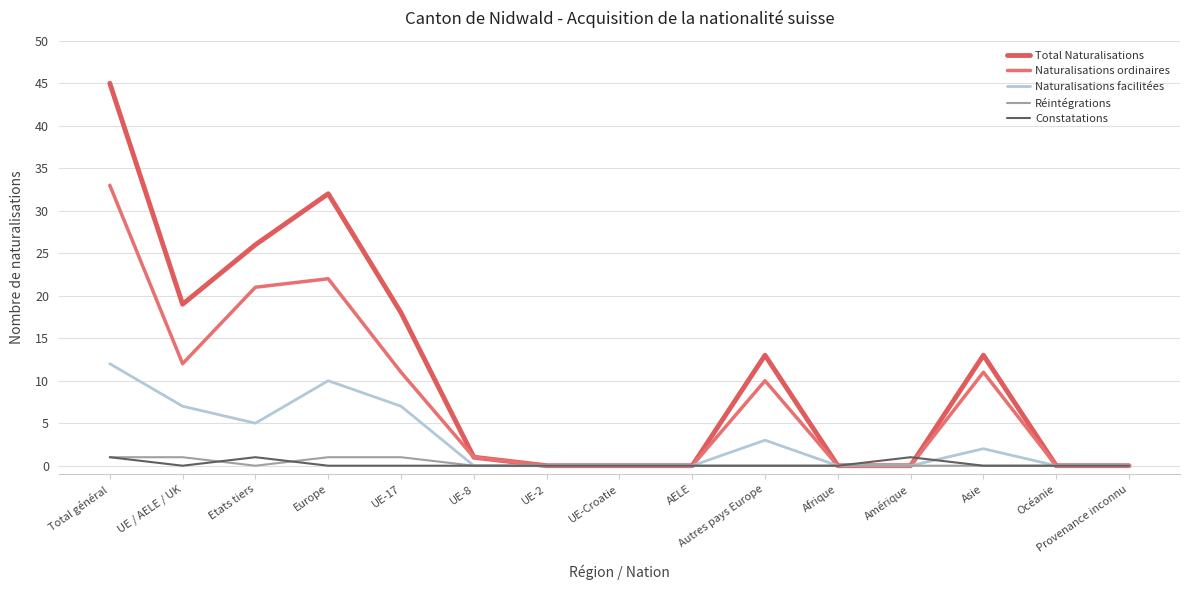

True or false: Réintégrations and Naturalisations facilitées intersect in this chart.

False